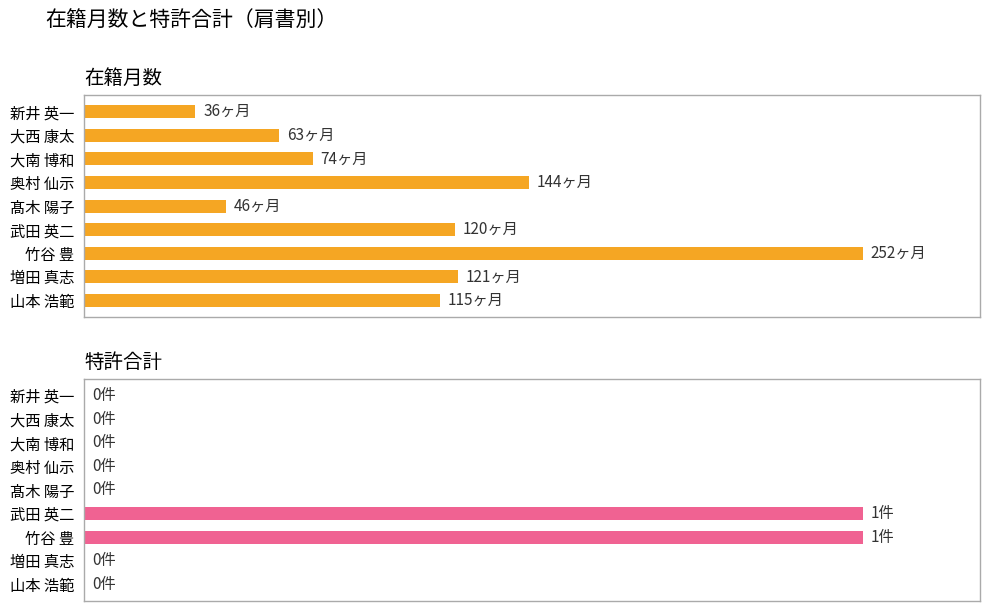

What is the difference between the maximum and minimum values in the 在籍月数 series?

216